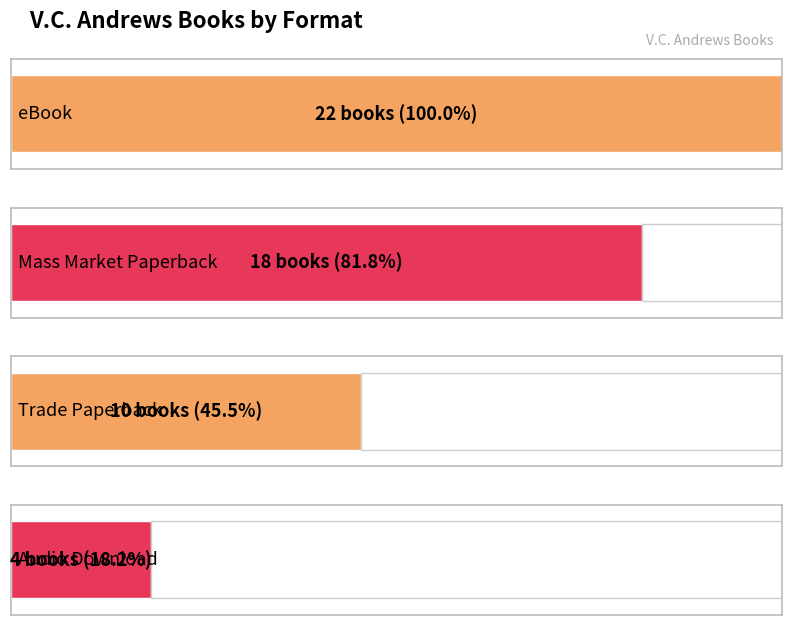

At which label is the value closest to 13?

Trade Paperback